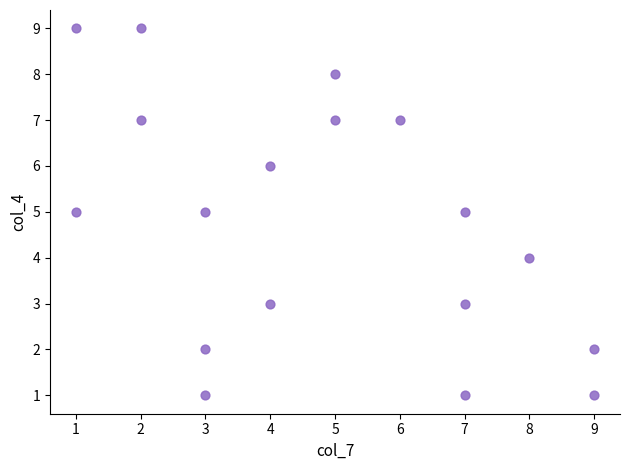

What is the range of X values (max minus min)?

8